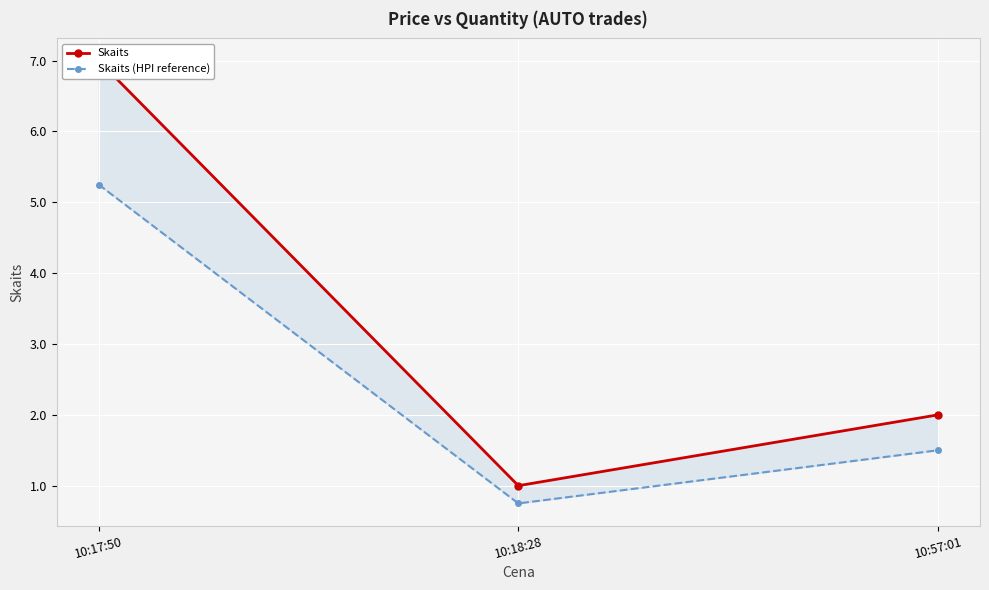

Reading left to right, extract all data points from this chart.

Skaits: 7.0	1.0	2.0
Skaits (HPI reference): 5.2	0.8	1.5